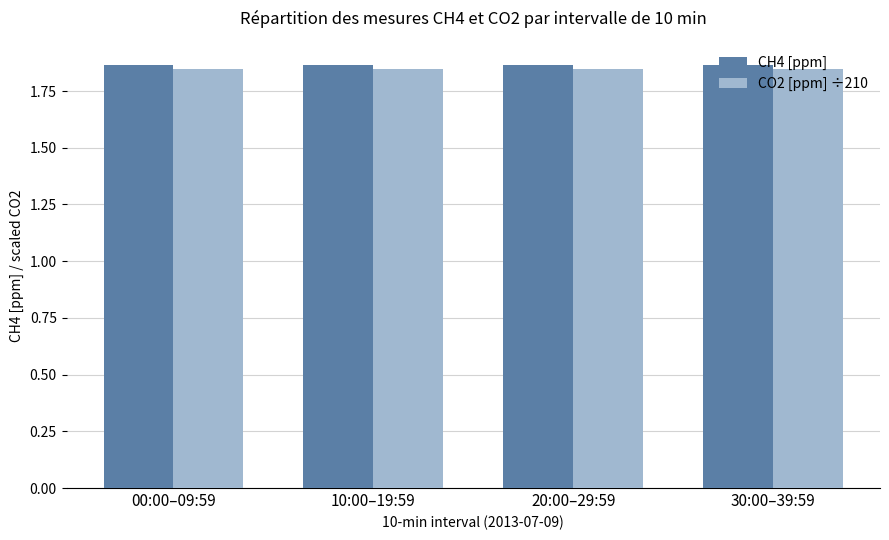

Is it true that CH4 [ppm] equals 2.5 at 10:00–19:59?

False